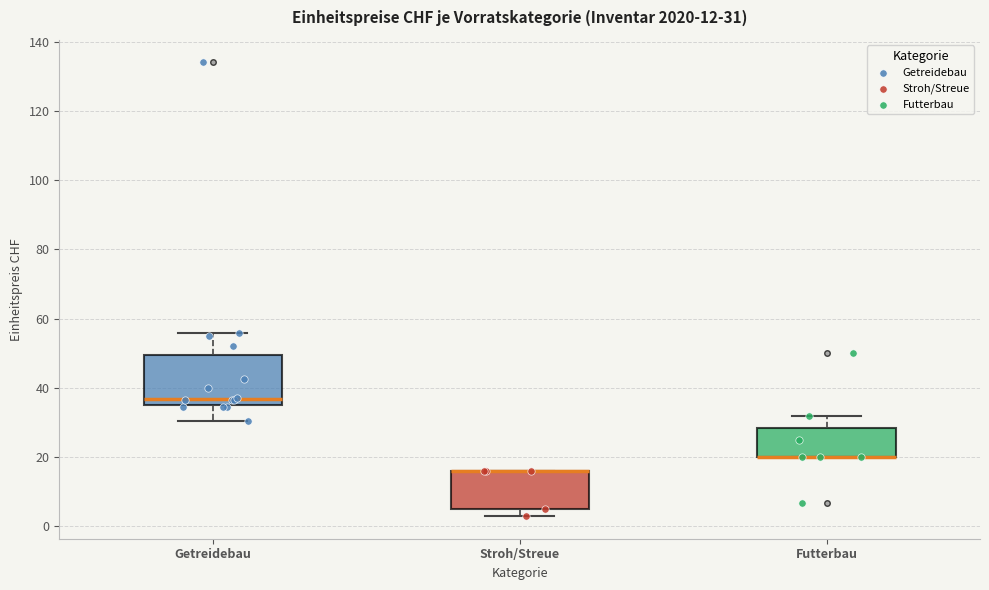

Which box is the tallest, from its lower edge to its upper edge?

Getreidebau